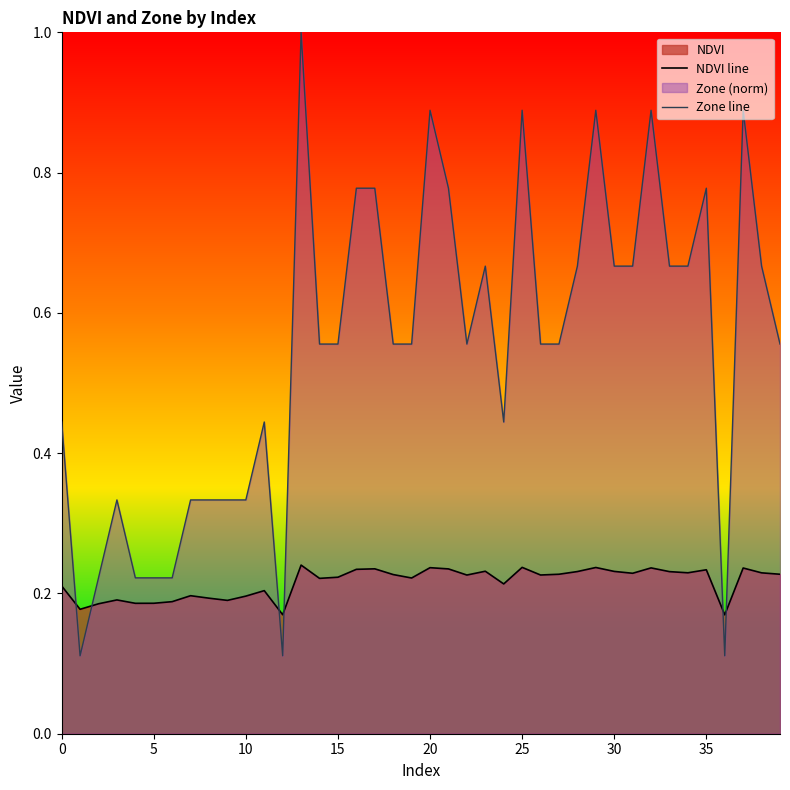

In Zone line, how many points are higher than both neighbors (excluding endpoints)?

10